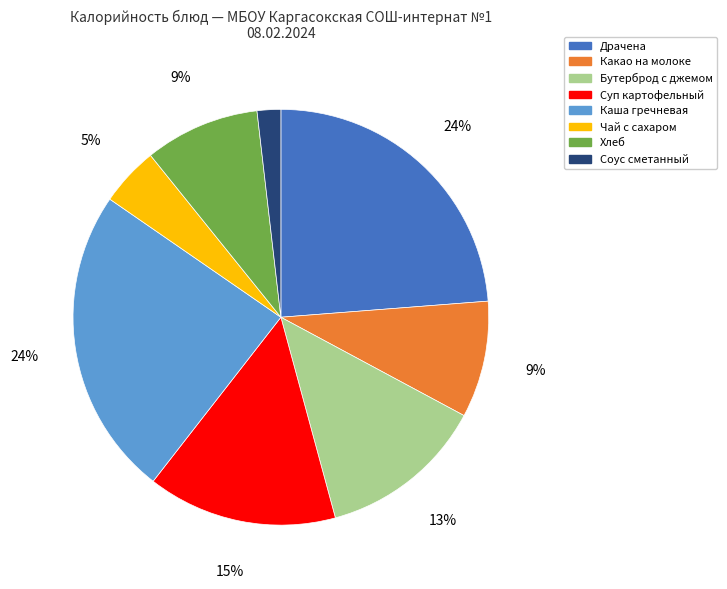

Is it true that Какао на молоке is 23% of the pie?

False